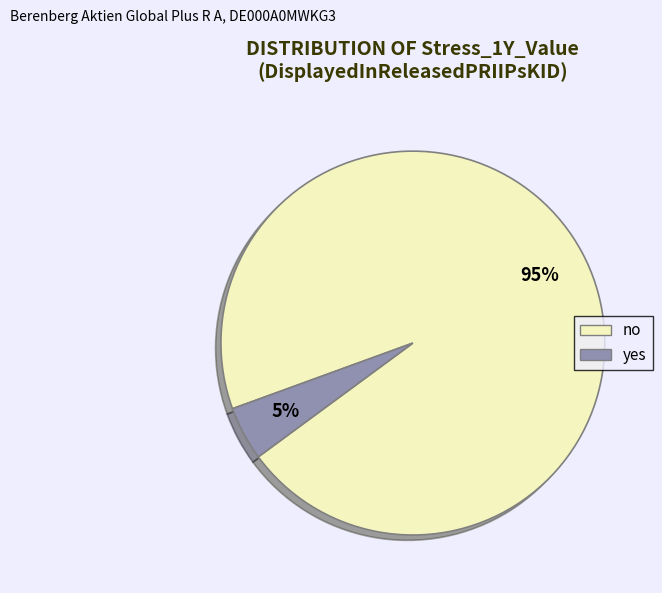

Is the sum of yes and no greater than half?

Yes